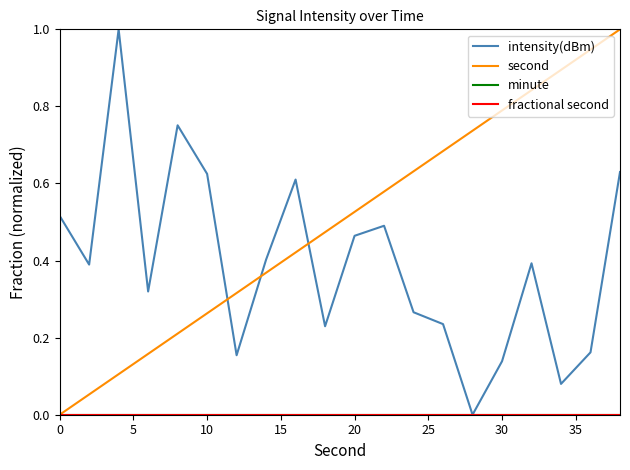

Does the chart have visible grid lines?

No